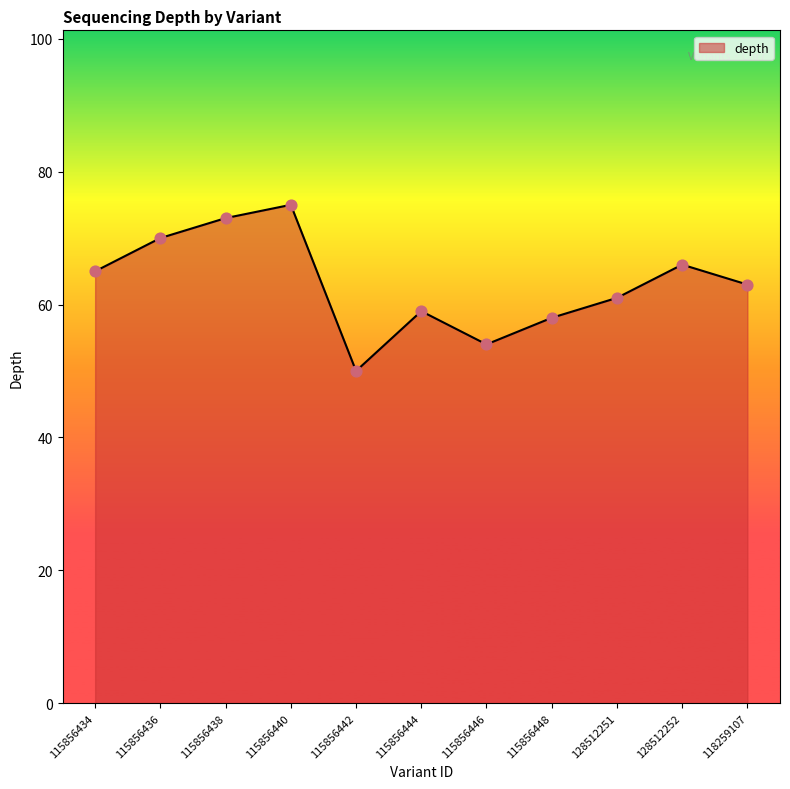

Which has a higher value, 115856438 or 115856436?

115856438